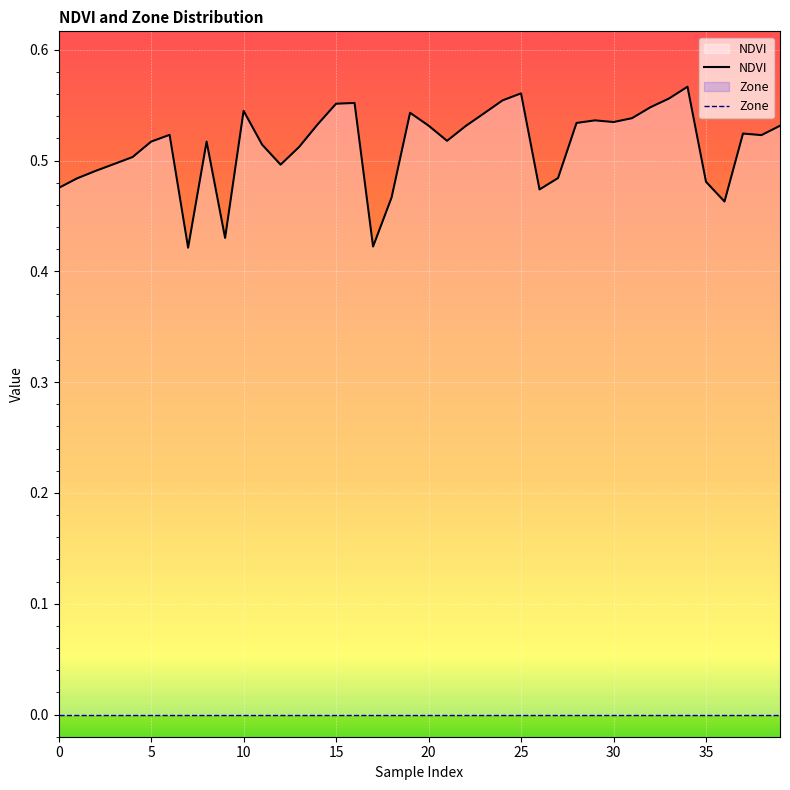

The NDVI series shows 0.3 at 39. True or false?

False